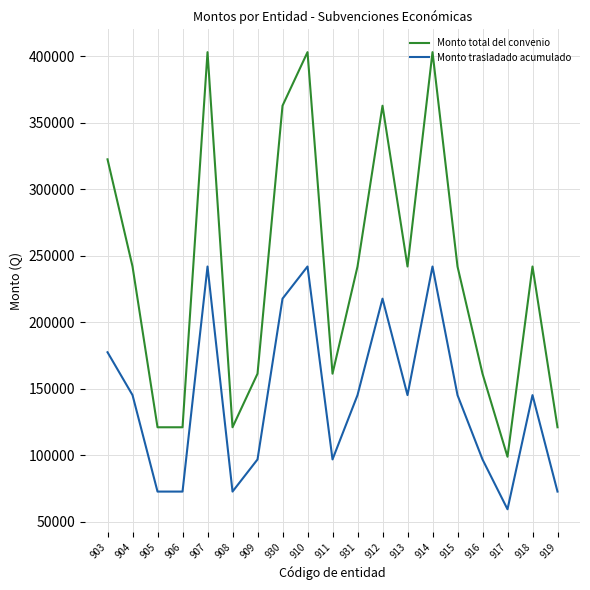

What value does the Monto trasladado acumulado series have at 905?

72549.0